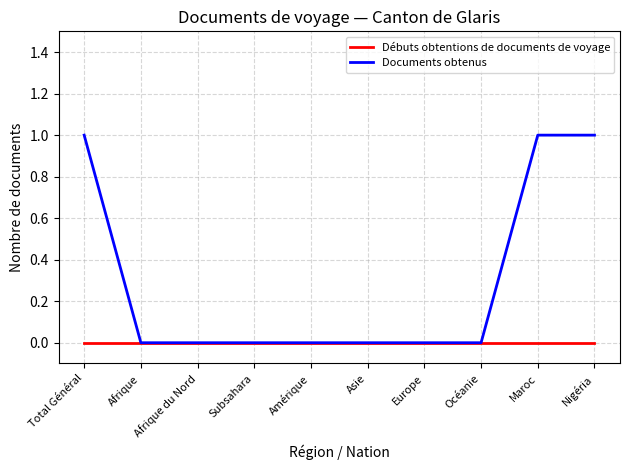

Is the value of Documents obtenus at Total Général greater than the value of Débuts obtentions de documents de voyage at Océanie?

Yes